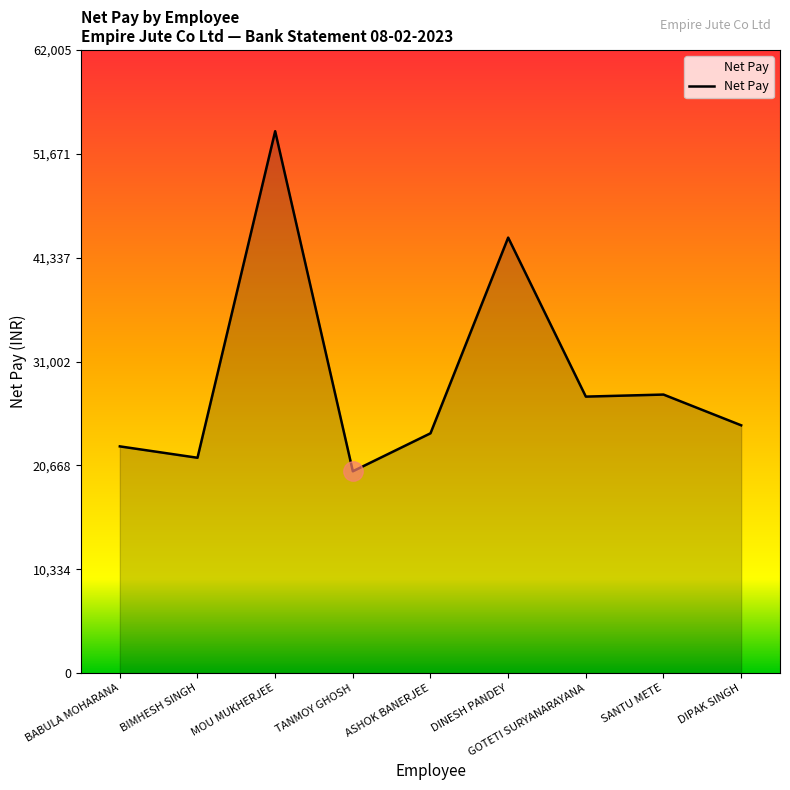

The value at TANMOY GHOSH is 20084. True or false?

True